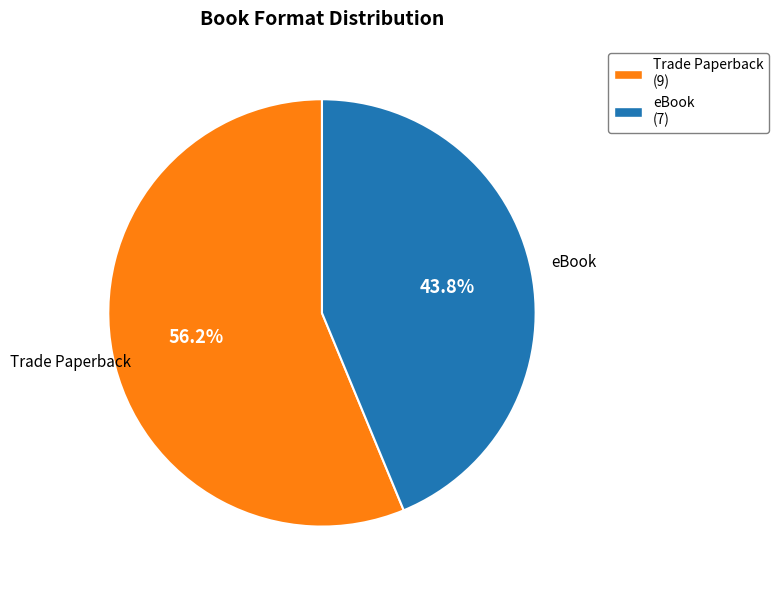

To the nearest percent, what percentage of the pie is eBook?

44%